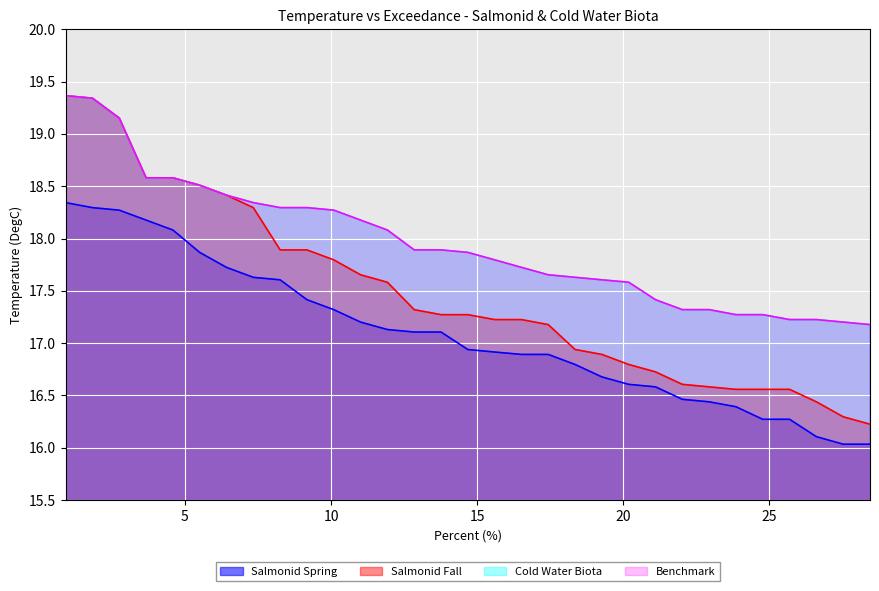

What is the value of the Benchmark point at the 19th from the left?

17.7